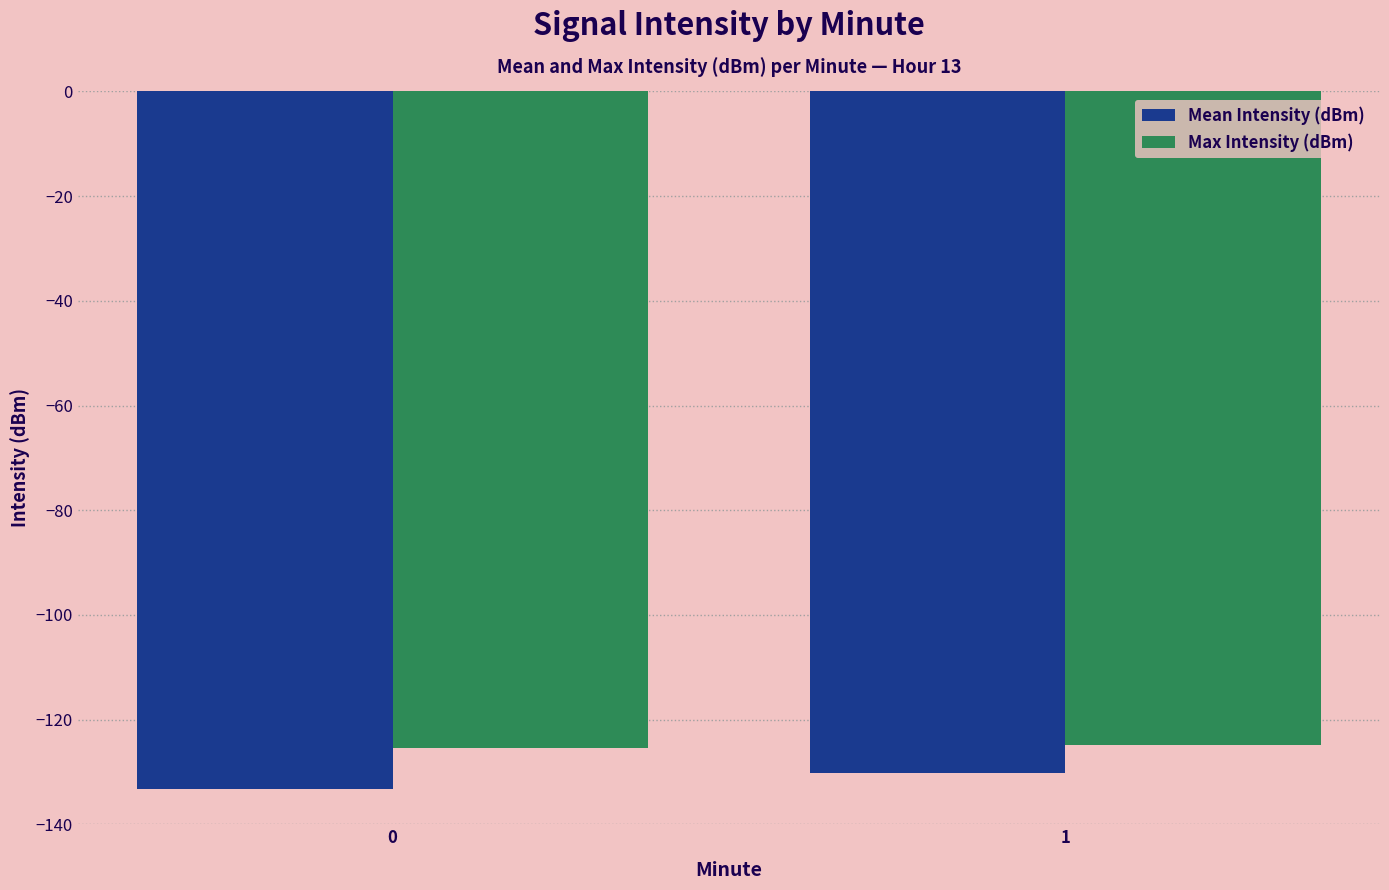

The value of Max Intensity (dBm) at 1 is -124.8. True or false?

True